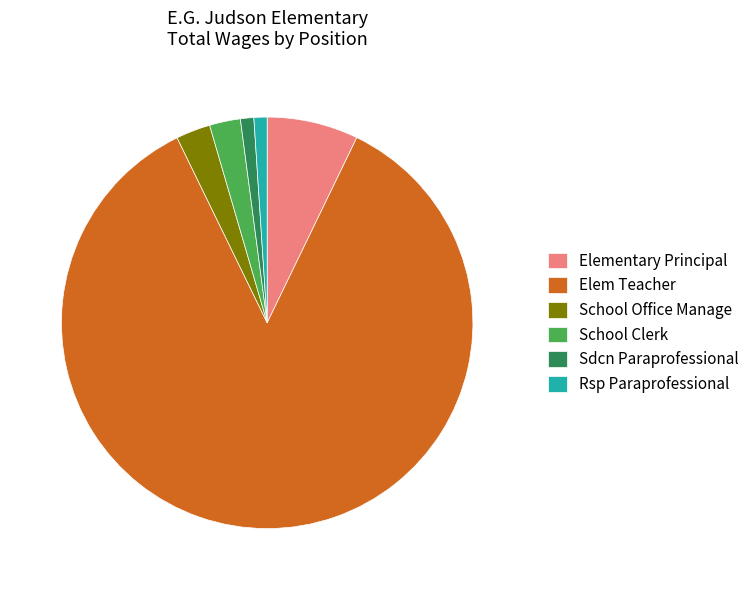

What is the largest slice in the pie chart?

Elem Teacher